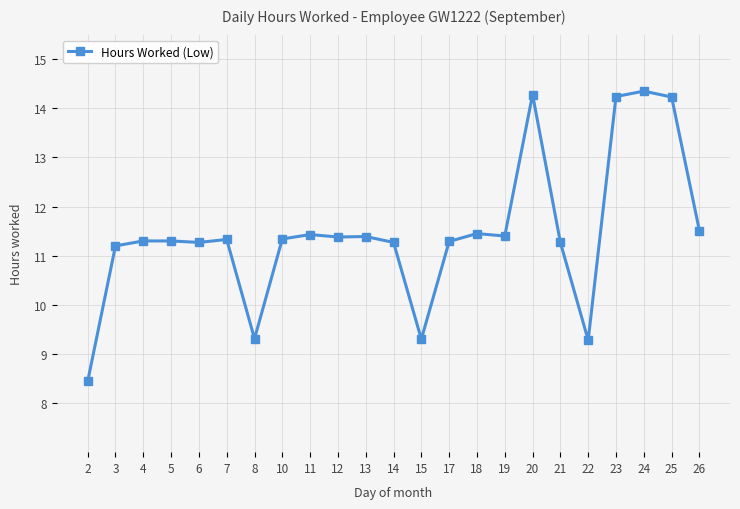

True or false: there are more than 2 points higher than both neighbors.

True